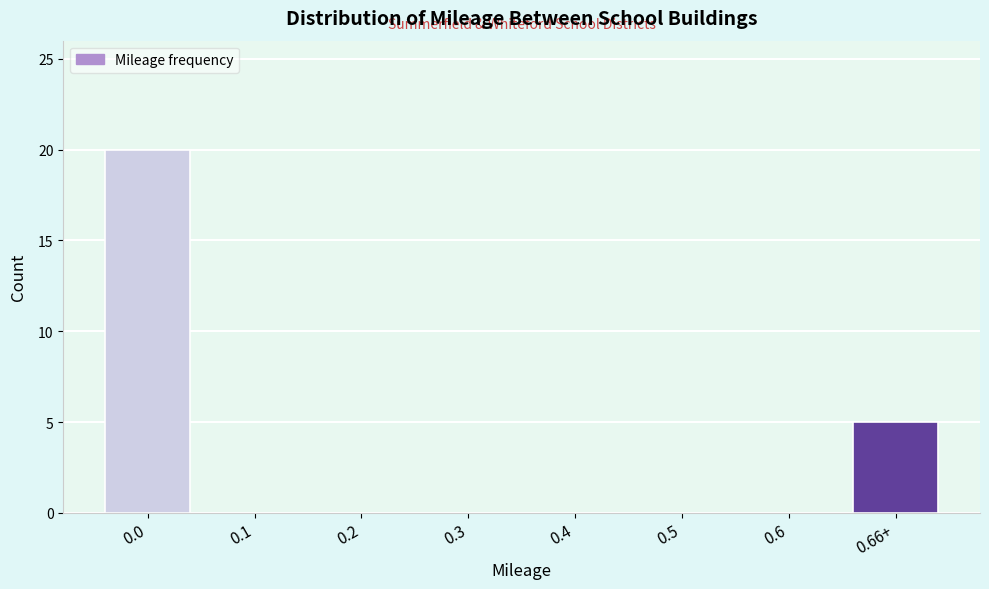

What is the sum of all values?

25